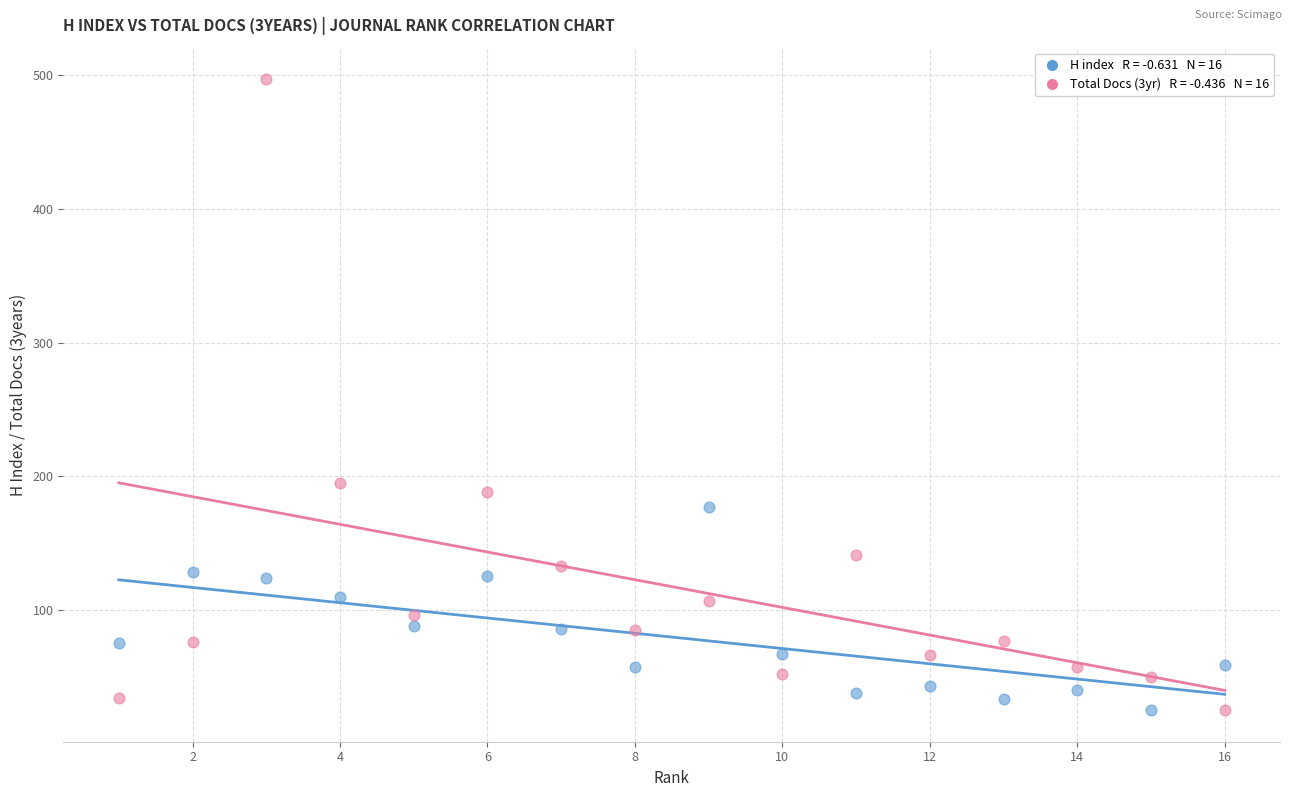

Across all series, what Y value is closest to 261?

195